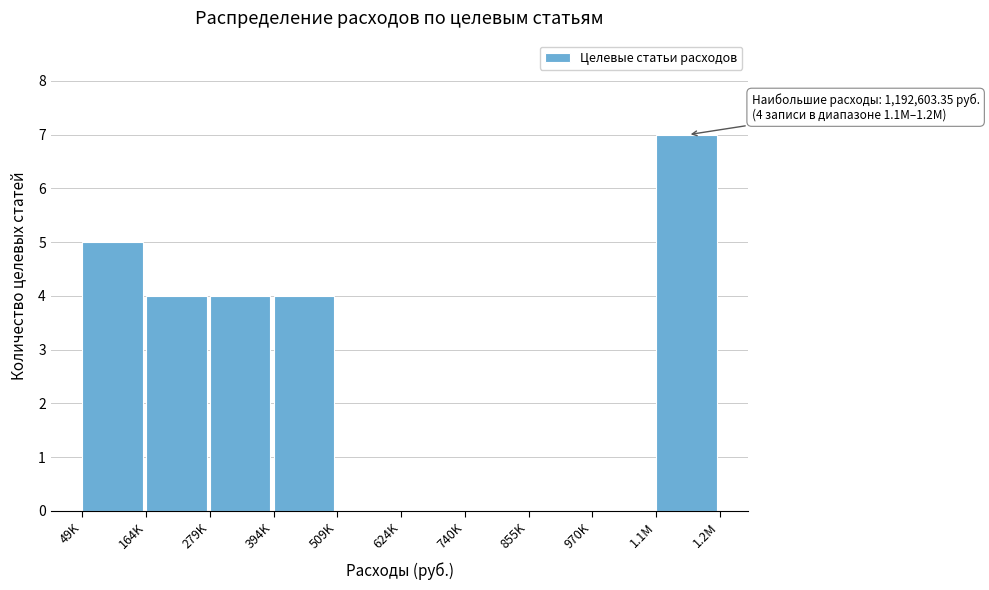

Reading left to right, transcribe all the data shown in this chart.

49K=5	164K=4	279K=4	394K=4	509K=0	624K=0	740K=0	855K=0	970K=0	1.1M=7